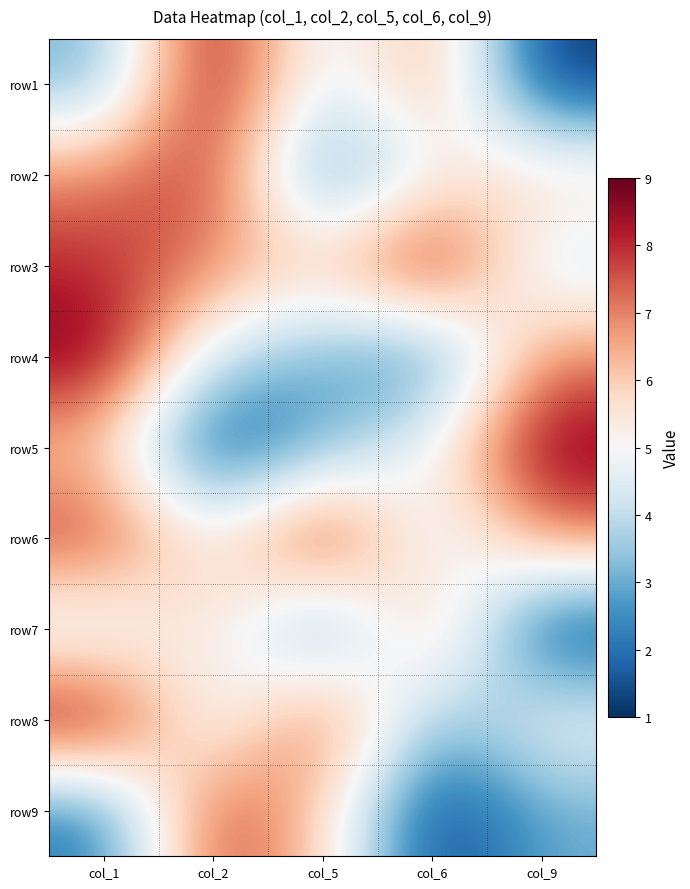

What is the greatest value displayed?

9